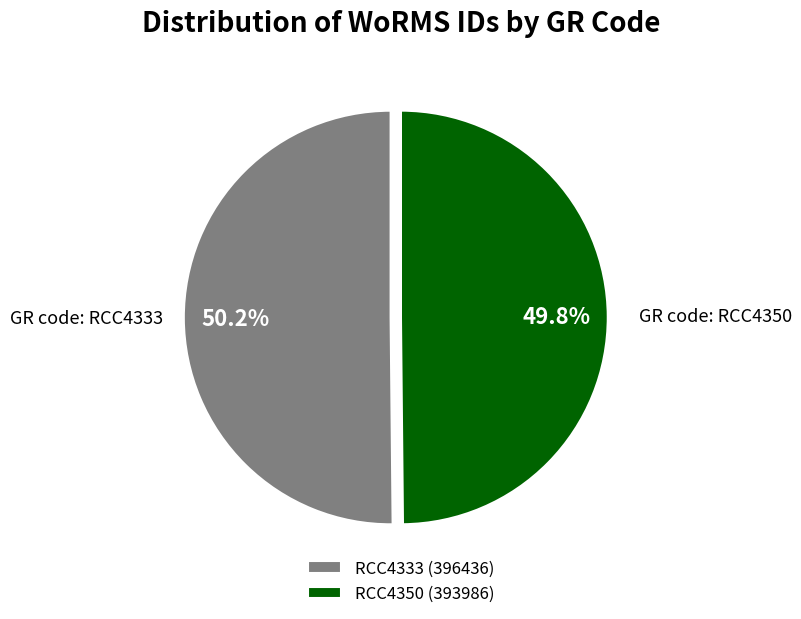

To the nearest percent, what is the combined percentage of RCC4333 and RCC4350?

100%